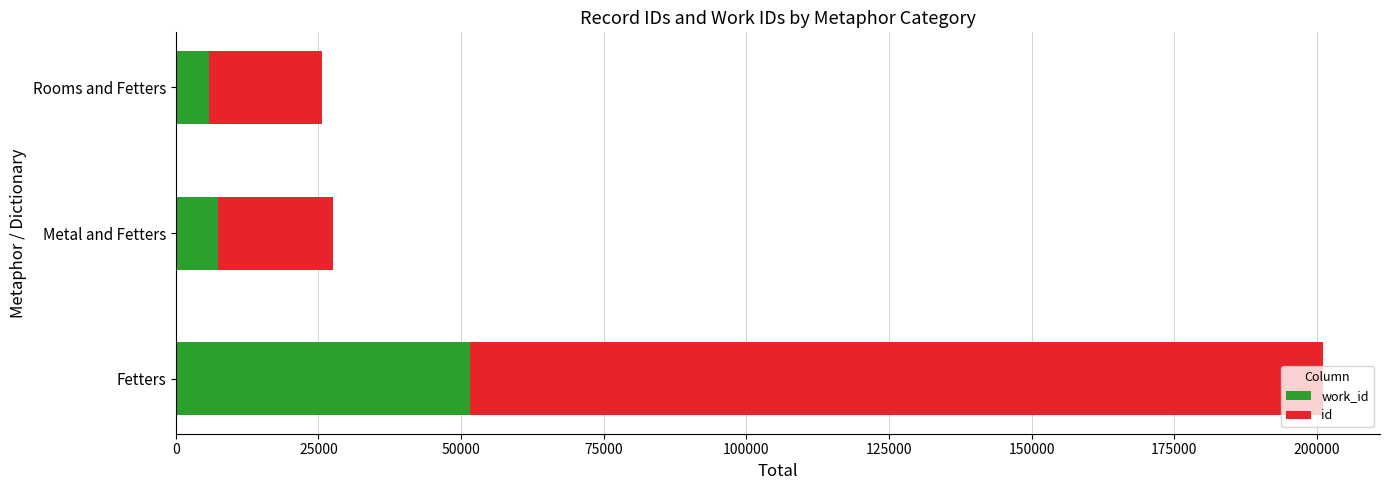

At which category is the sum across all series the highest?

Fetters